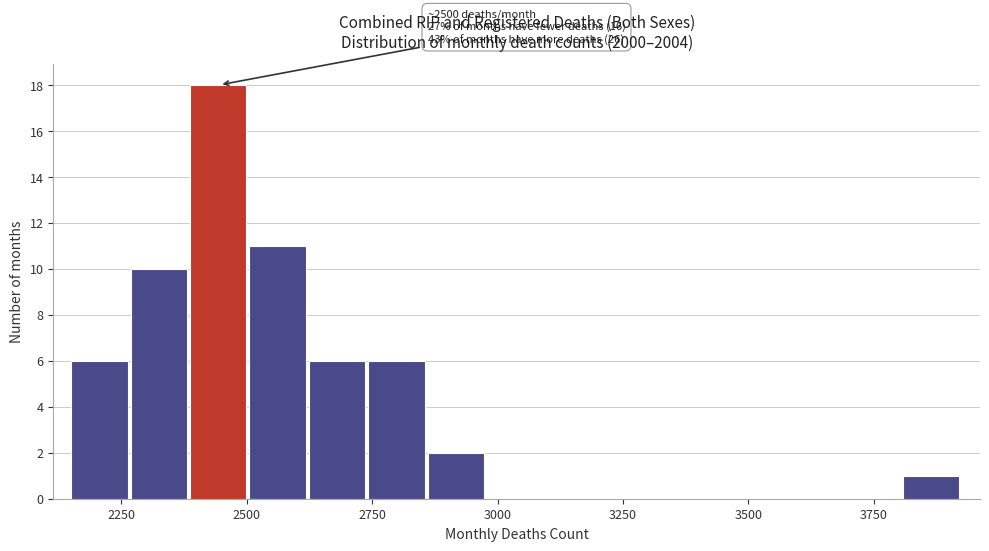

Around what value on the x-axis is the tallest bar? Give the approximate position of its centre, as read against the axis.

2450